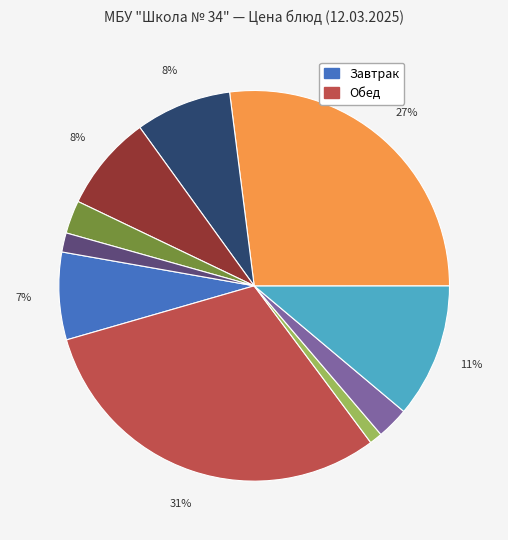

To the nearest percent, what is the difference between the largest and smallest slice percentages?

30%